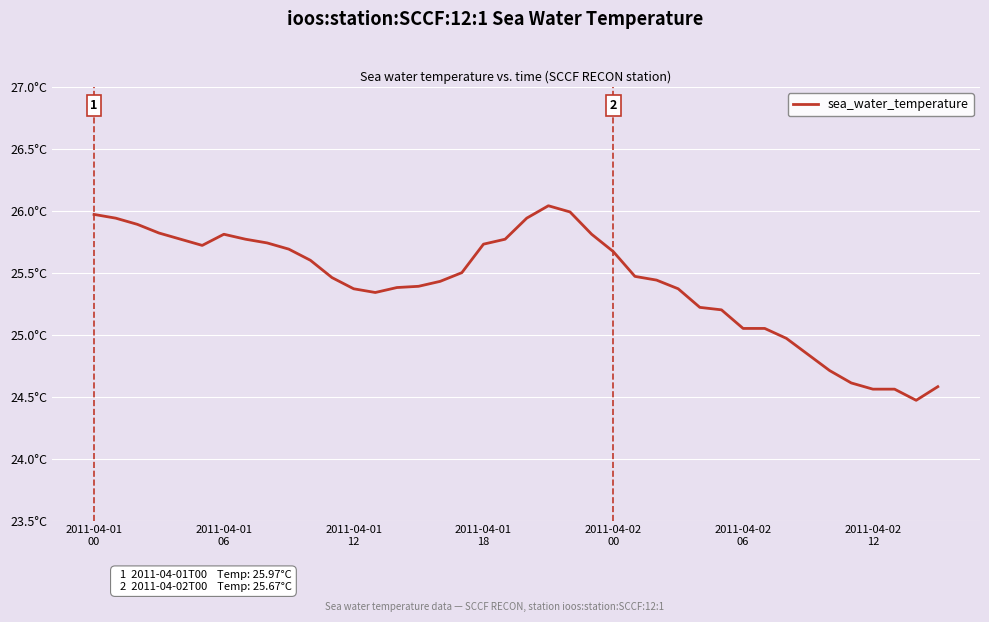

Where is the data nearest to the value 25?

32